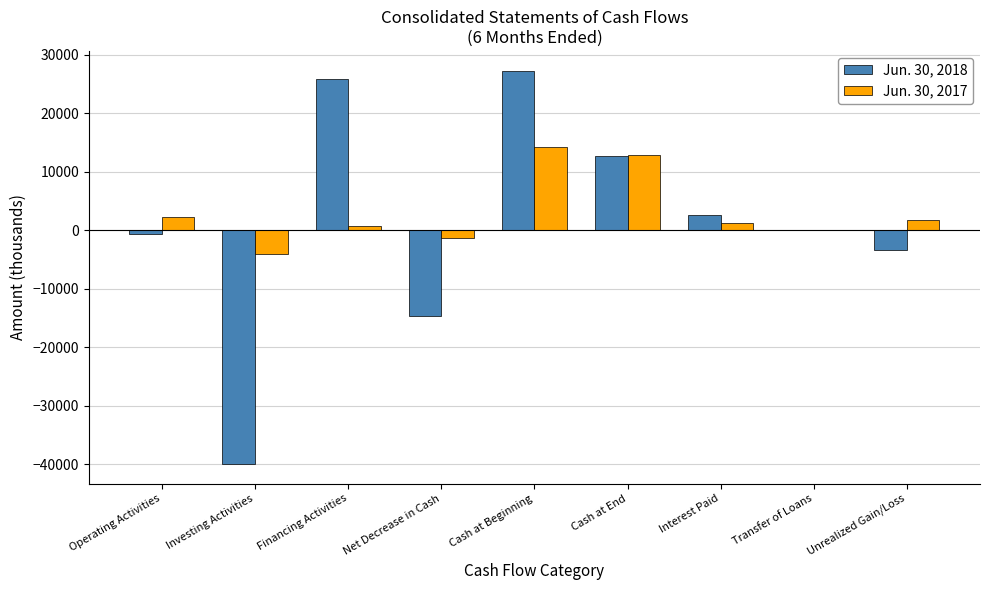

Which series changed the most between Investing Activities and Unrealized Gain/Loss?

Jun. 30, 2018